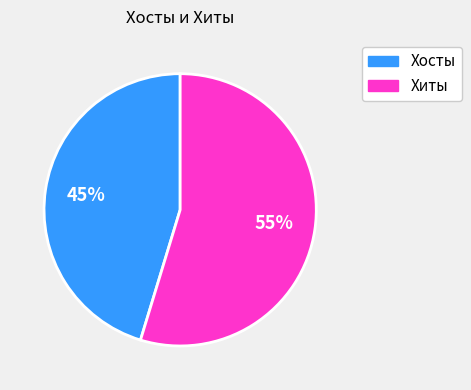

How many slices are in this pie chart?

2